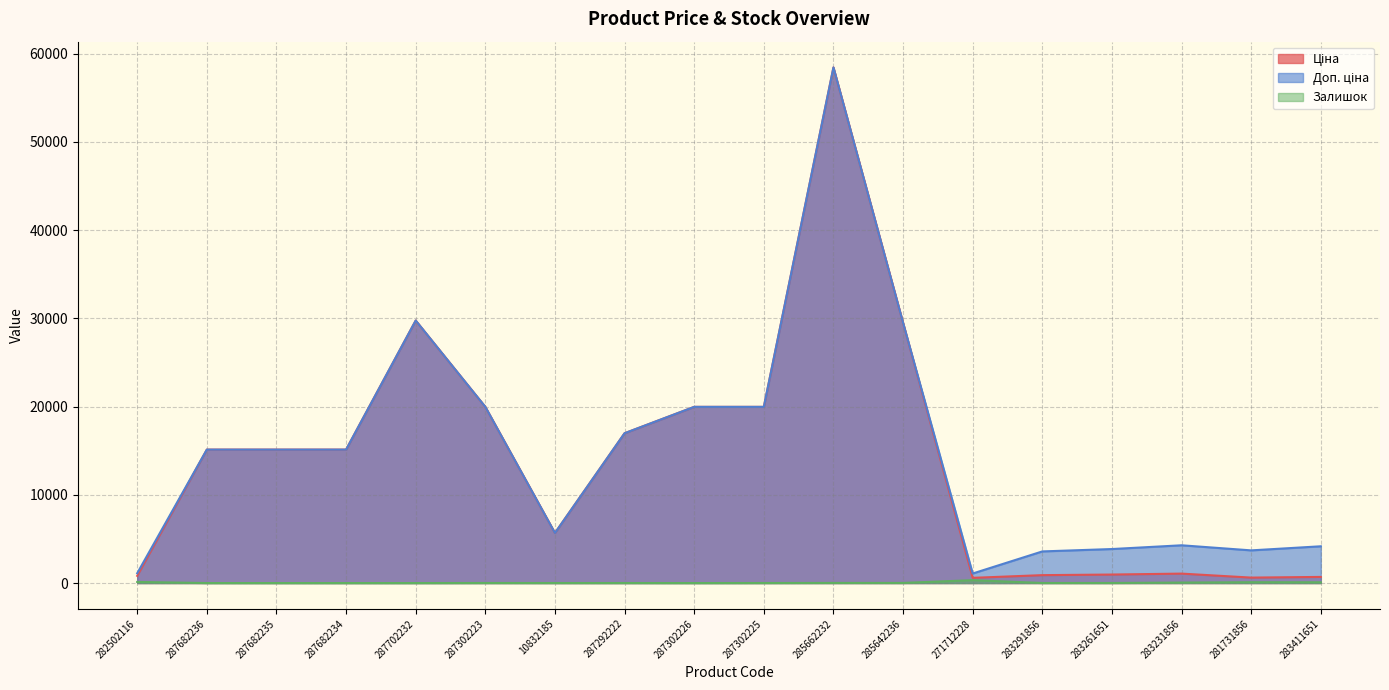

Where is Ціна nearest to the value 29508?

285642236